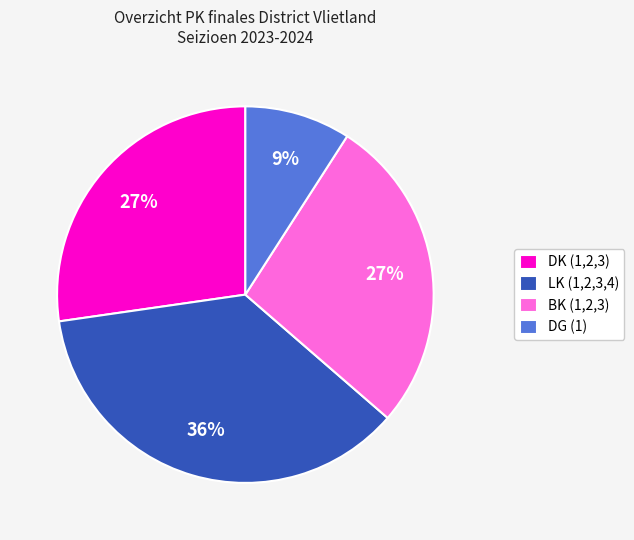

Combined, do BK (1,2,3) and LK (1,2,3,4) account for over 50%?

Yes